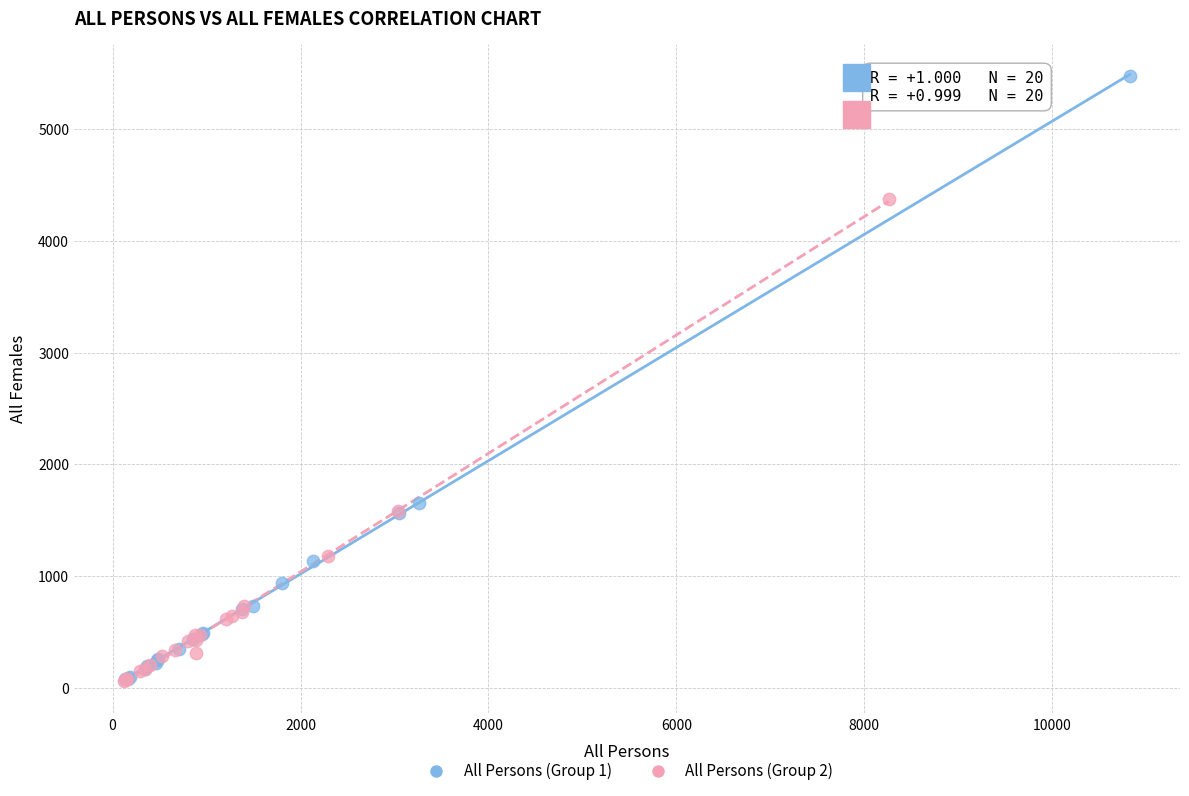

Which series reaches the maximum Y coordinate?

All Persons (Group 1)